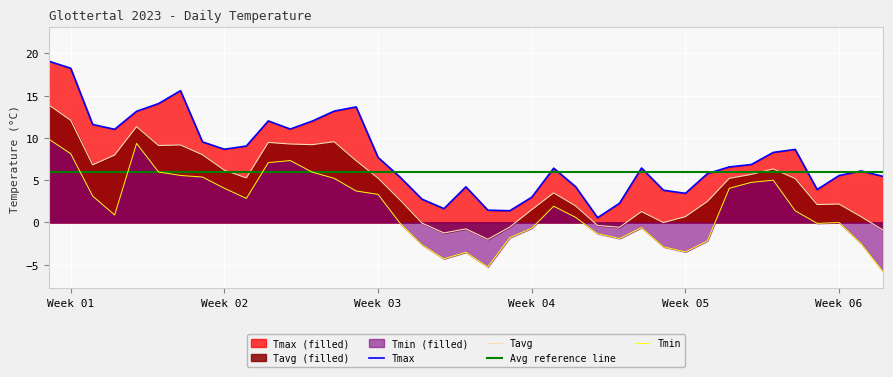

How many values in the Tmax series are below 6?

16